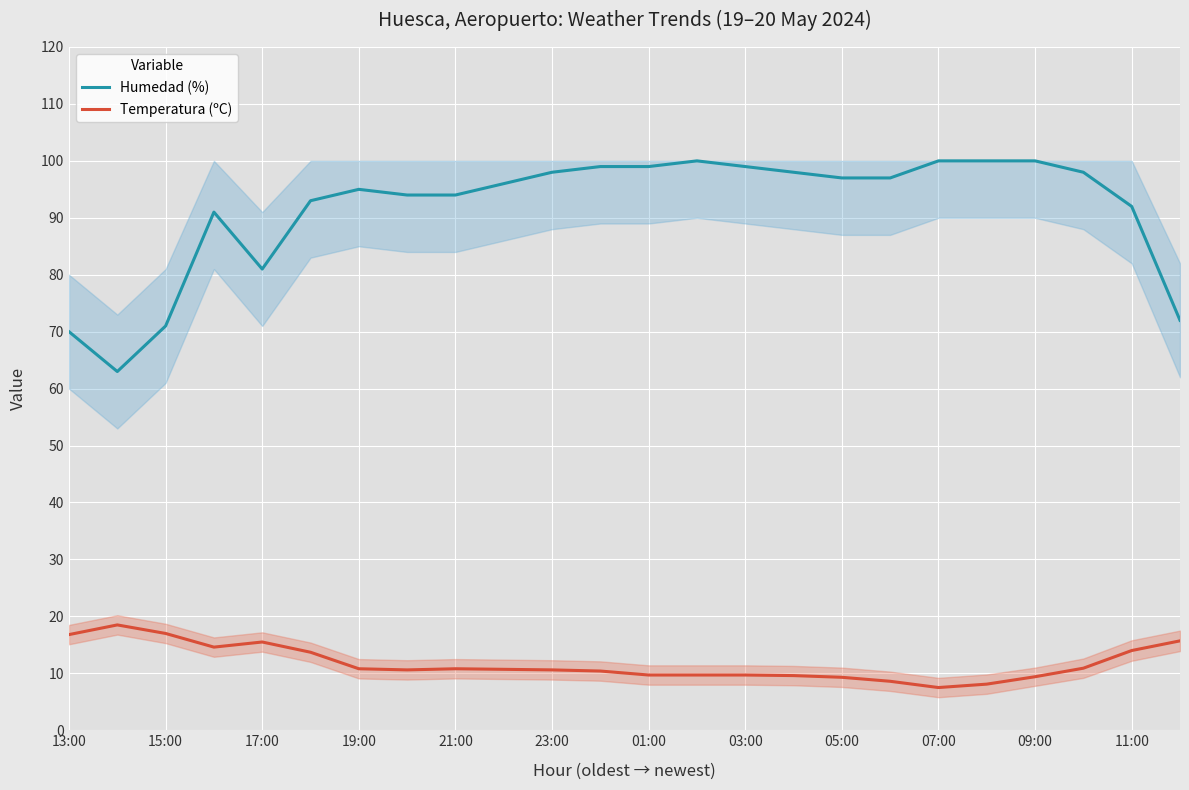

How many lines are shown in the chart?

2